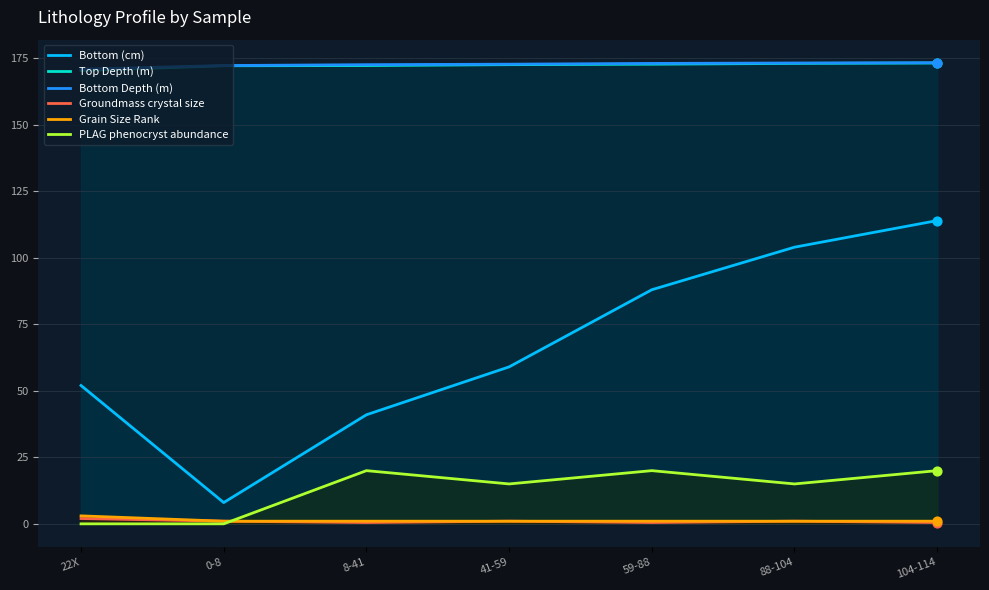

Which series reaches the minimum Y coordinate?

PLAG phenocryst abundance